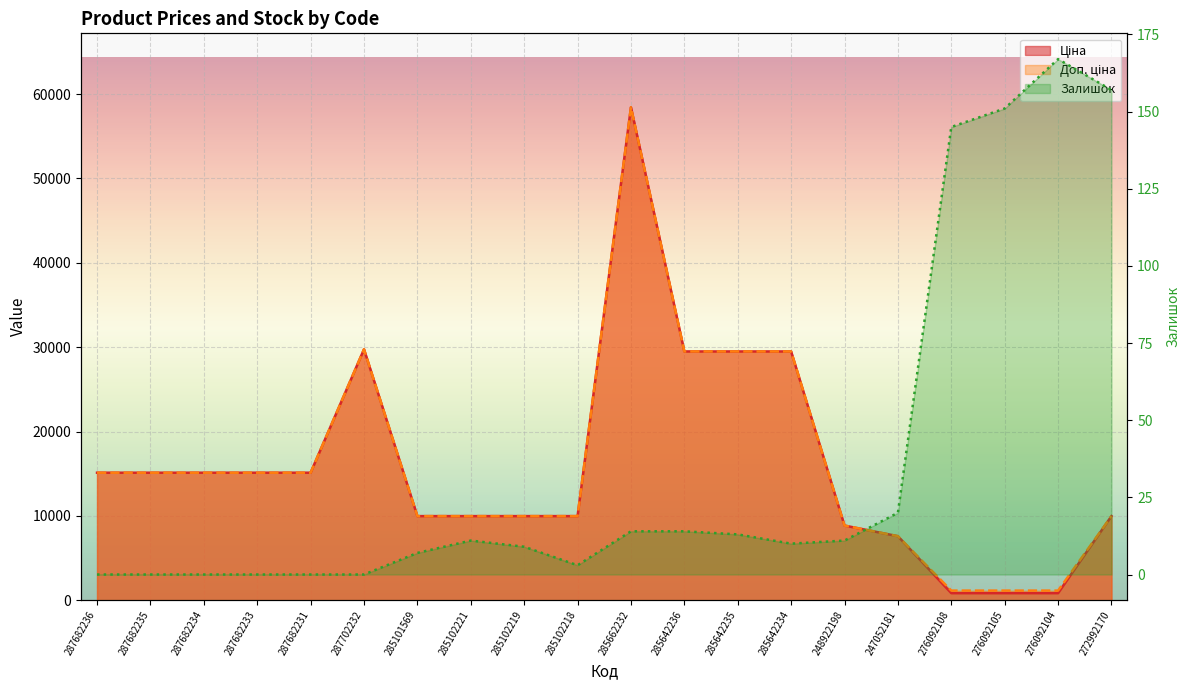

Between 285642234 and 248922198, which series saw the biggest shift?

Ціна